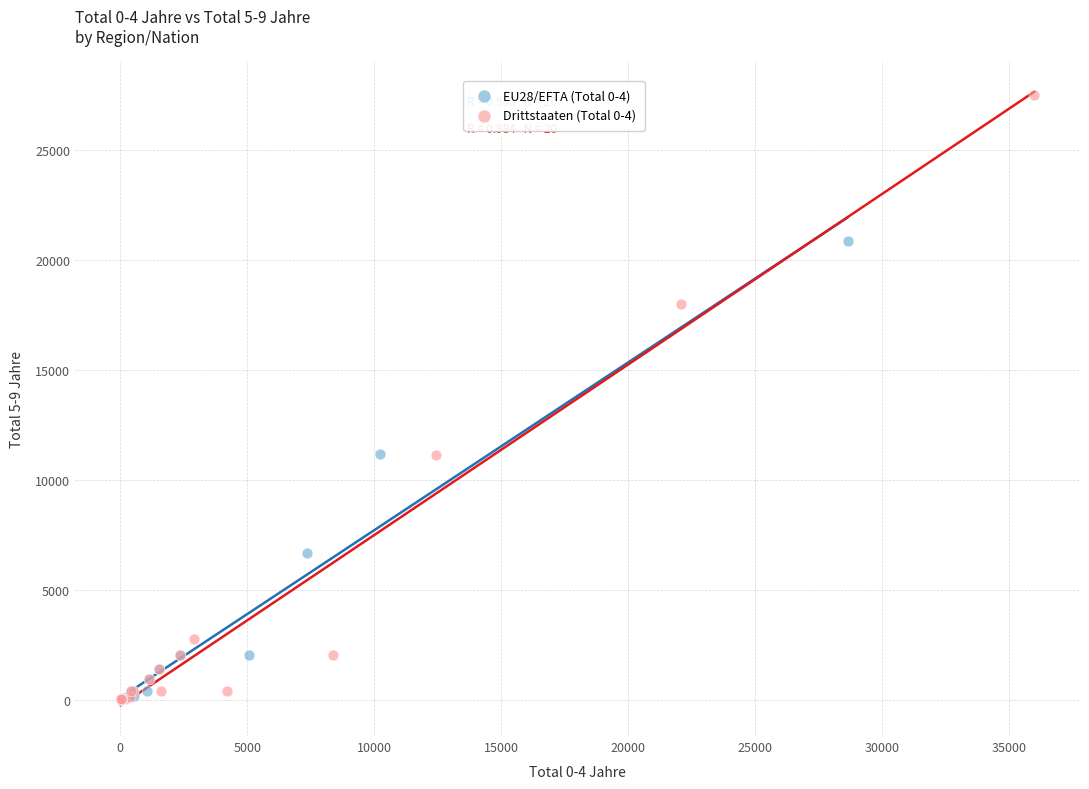

Which series has the largest Y range (max minus min)?

Drittstaaten (Total 0-4)